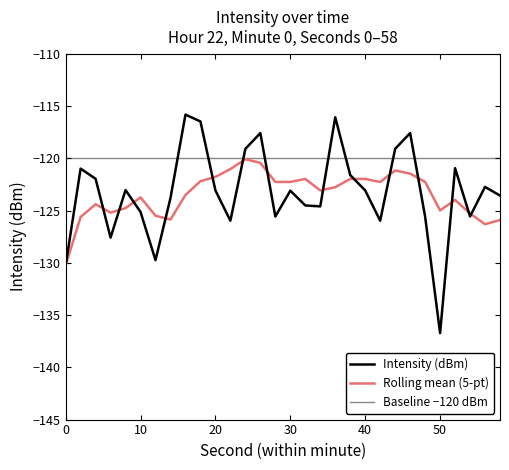

Which series has the largest total across all categories?

Baseline −120 dBm